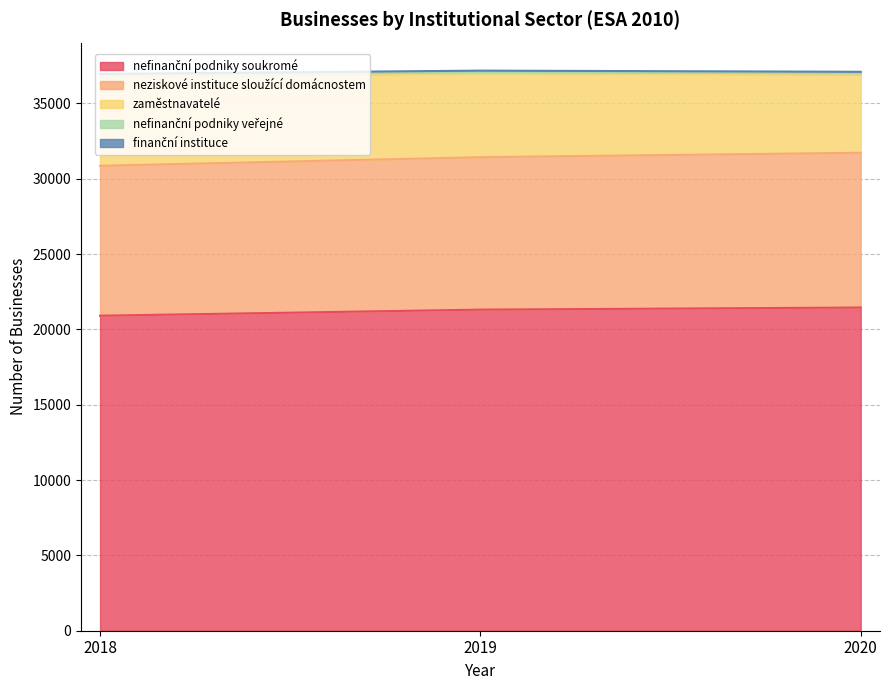

At which category is the sum across all series the highest?

2019